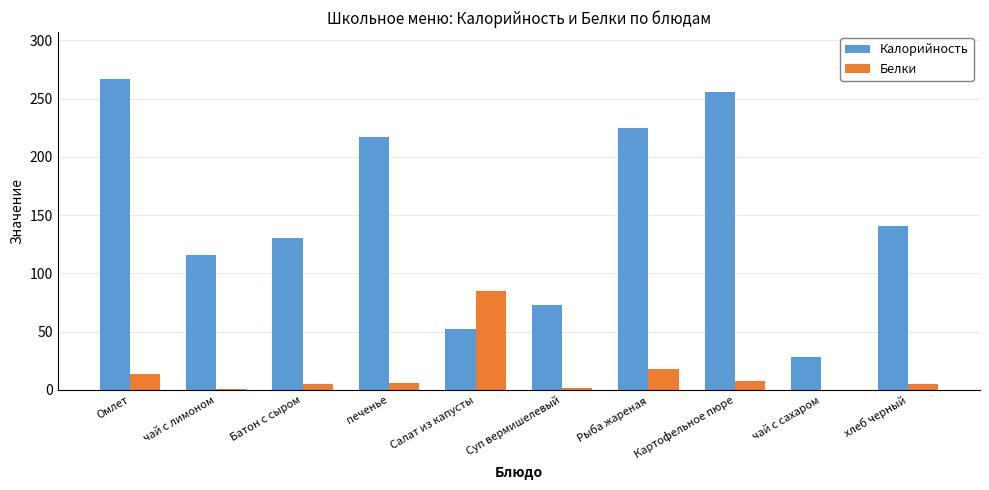

At which label does Калорийность reach its peak?

Омлет